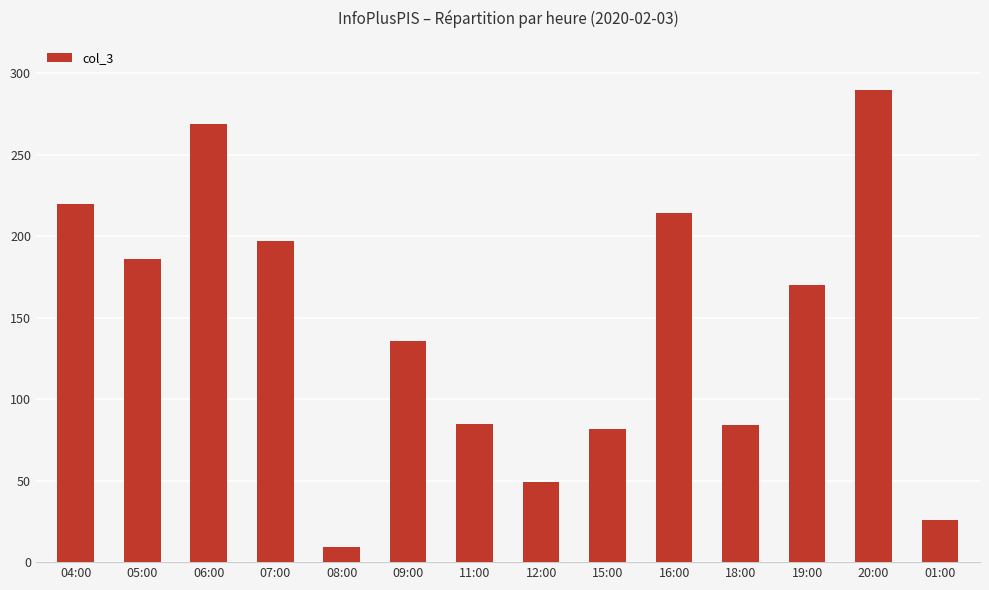

What is the difference between the maximum and second lowest values?

264